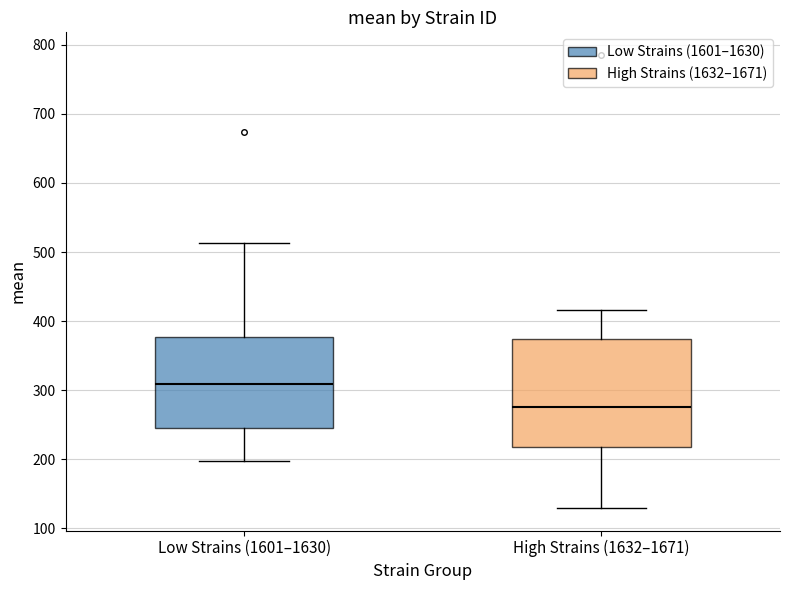

Which box is the tallest, from its lower edge to its upper edge?

High Strains (1632–1671)